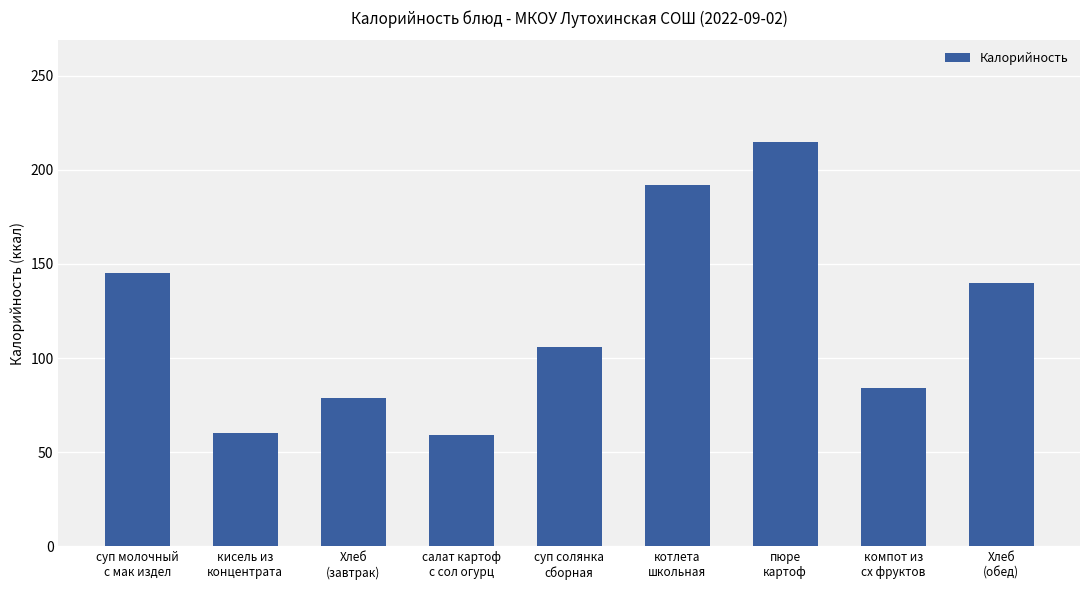

True or false: the data shows 116.6 at пюре
картоф.

False